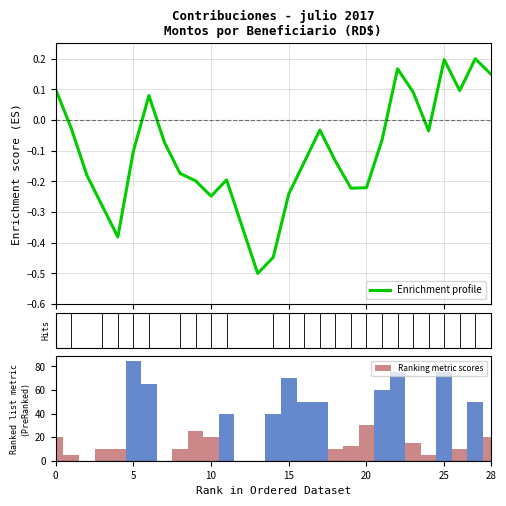

The value of Ranking metric scores at 15 is 70.0. True or false?

True